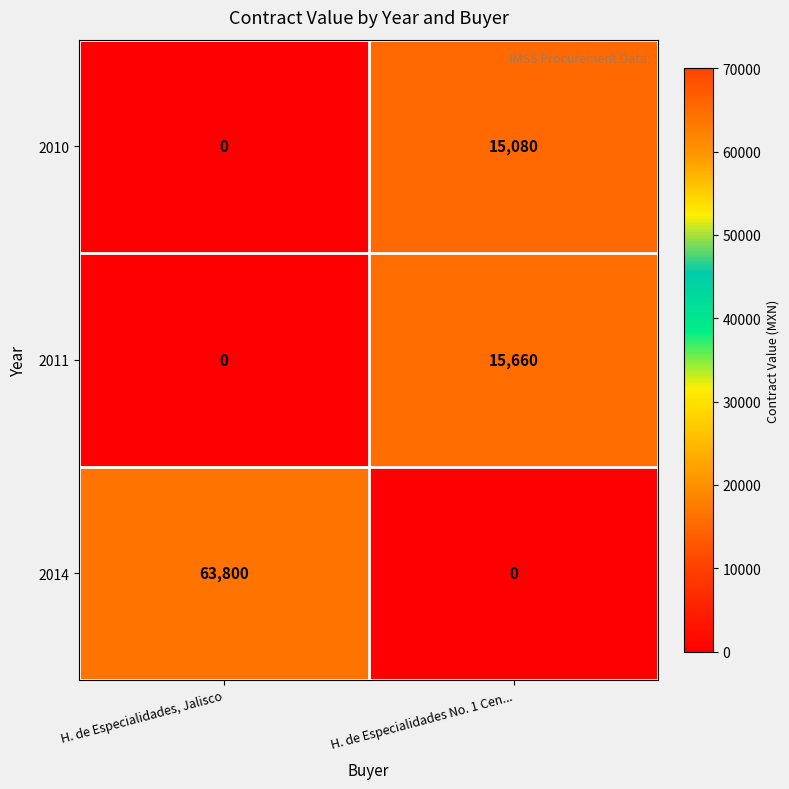

Which series has the largest total across all categories?

2014